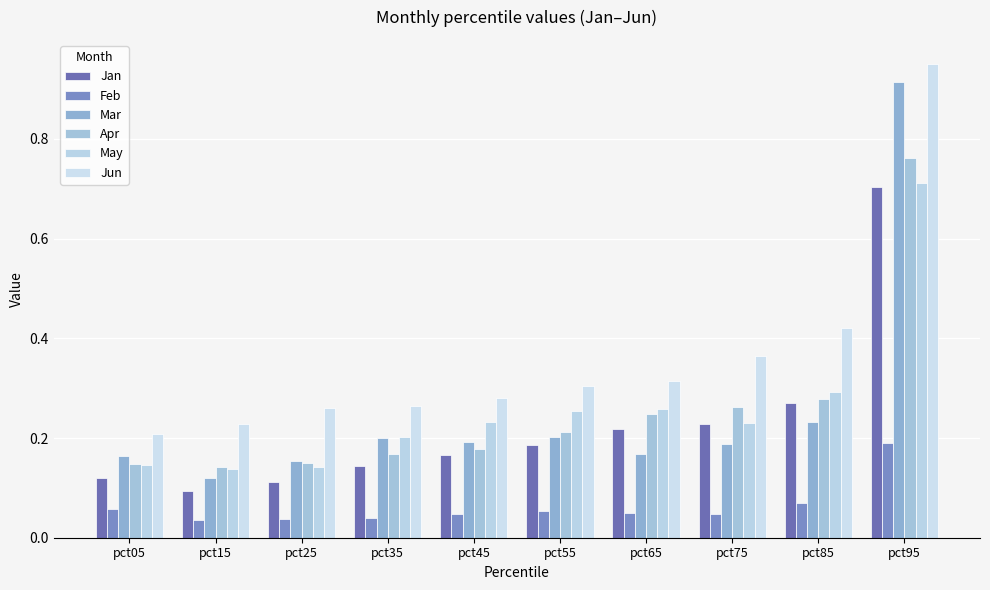

Is the value of Jun at pct55 greater than the value of Feb at pct05?

Yes